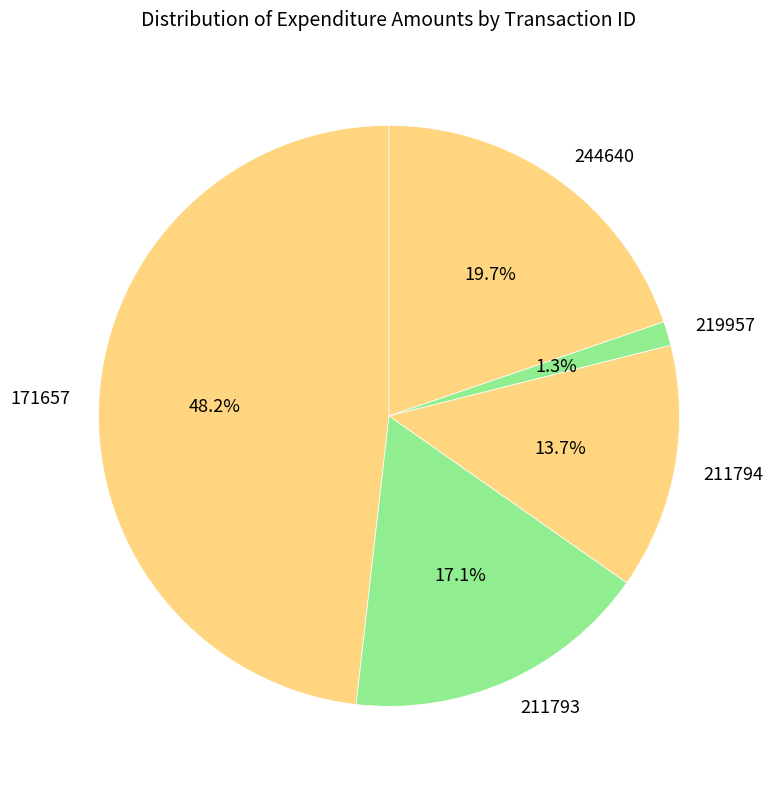

What portion of the pie excludes 211793?

82.9%